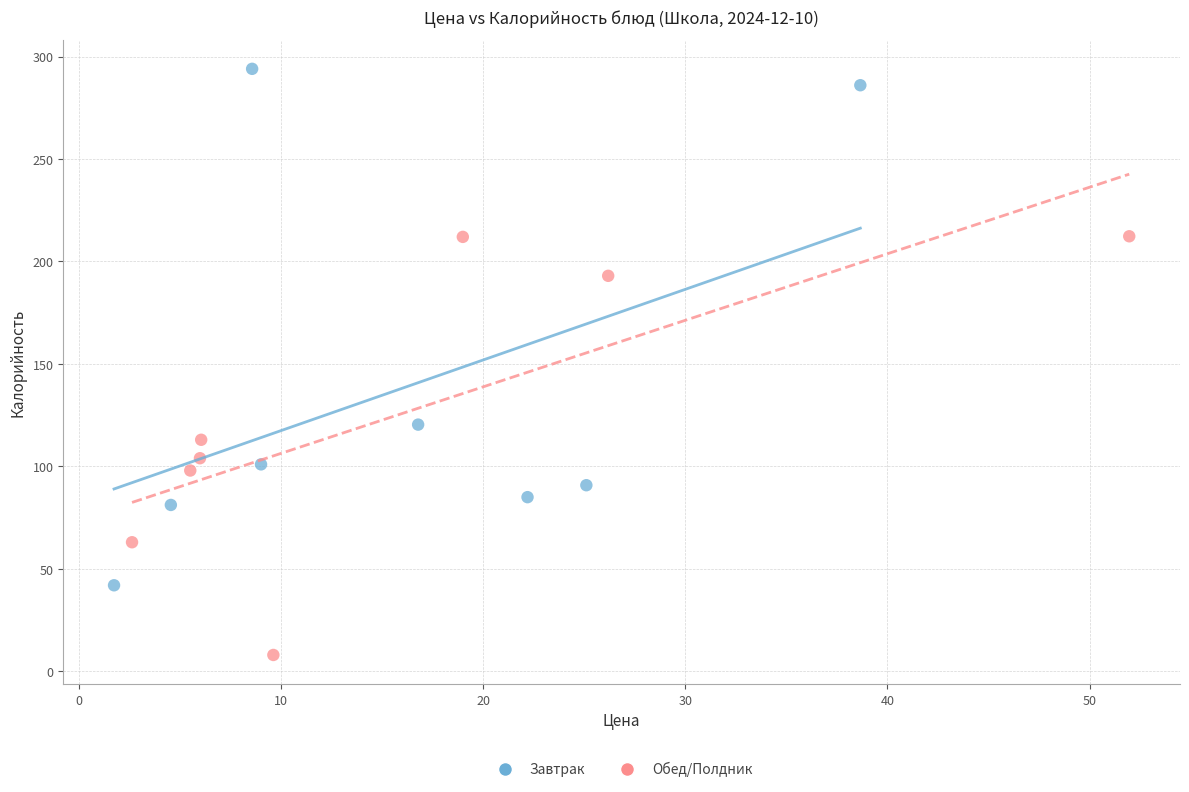

Which series reaches the minimum Y coordinate?

Обед/Полдник